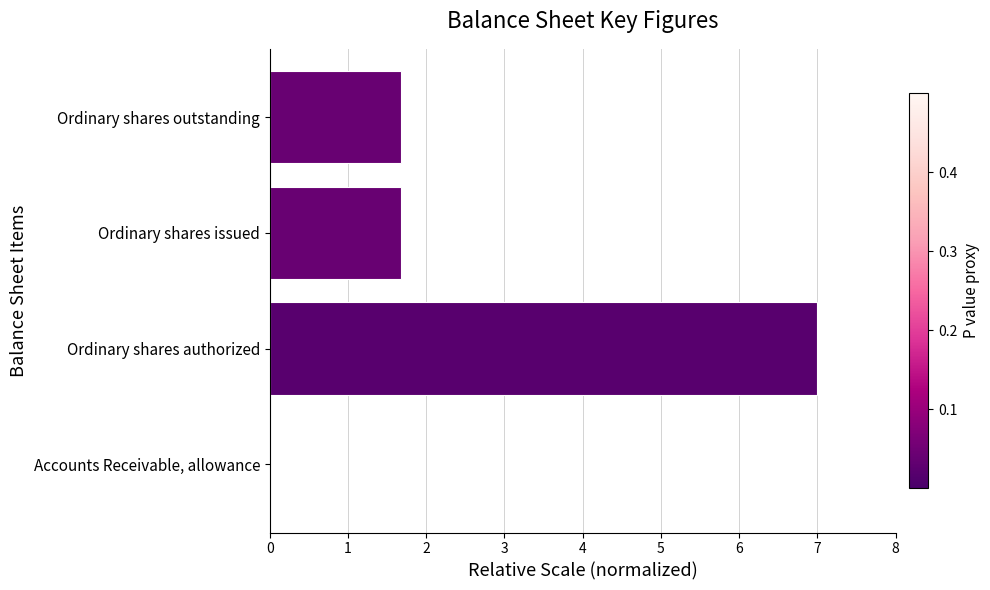

The value at Ordinary shares outstanding is 1.7. True or false?

True